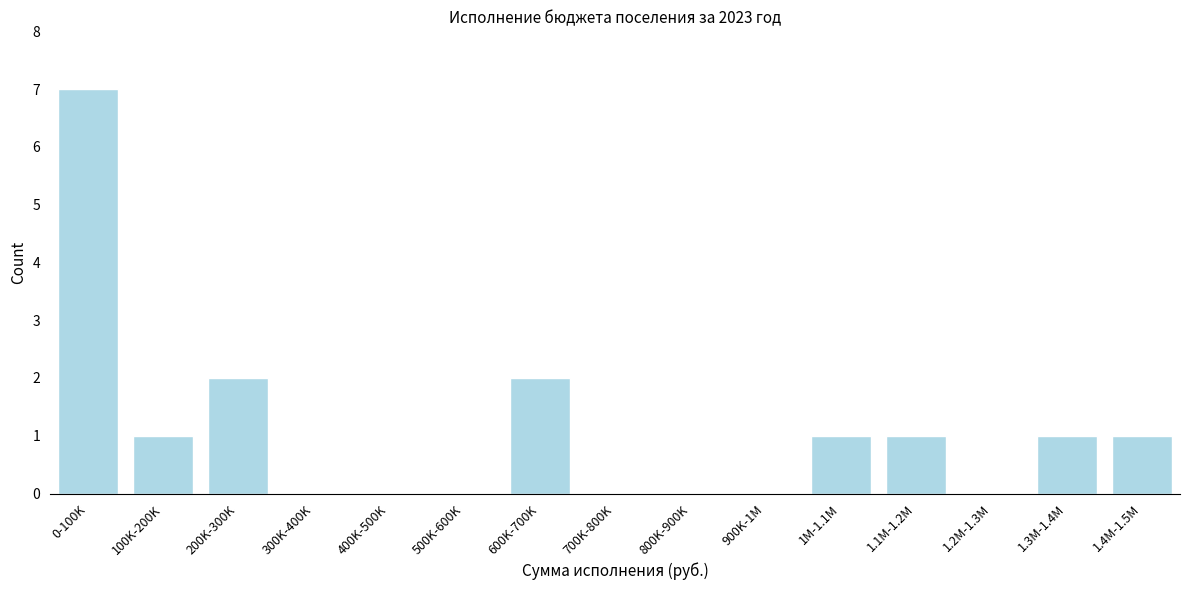

Reading left to right, extract all data points from this chart.

0-100K=7	100K-200K=1	200K-300K=2	300K-400K=0	400K-500K=0	500K-600K=0	600K-700K=2	700K-800K=0	800K-900K=0	900K-1M=0	1M-1.1M=1	1.1M-1.2M=1	1.2M-1.3M=0	1.3M-1.4M=1	1.4M-1.5M=1